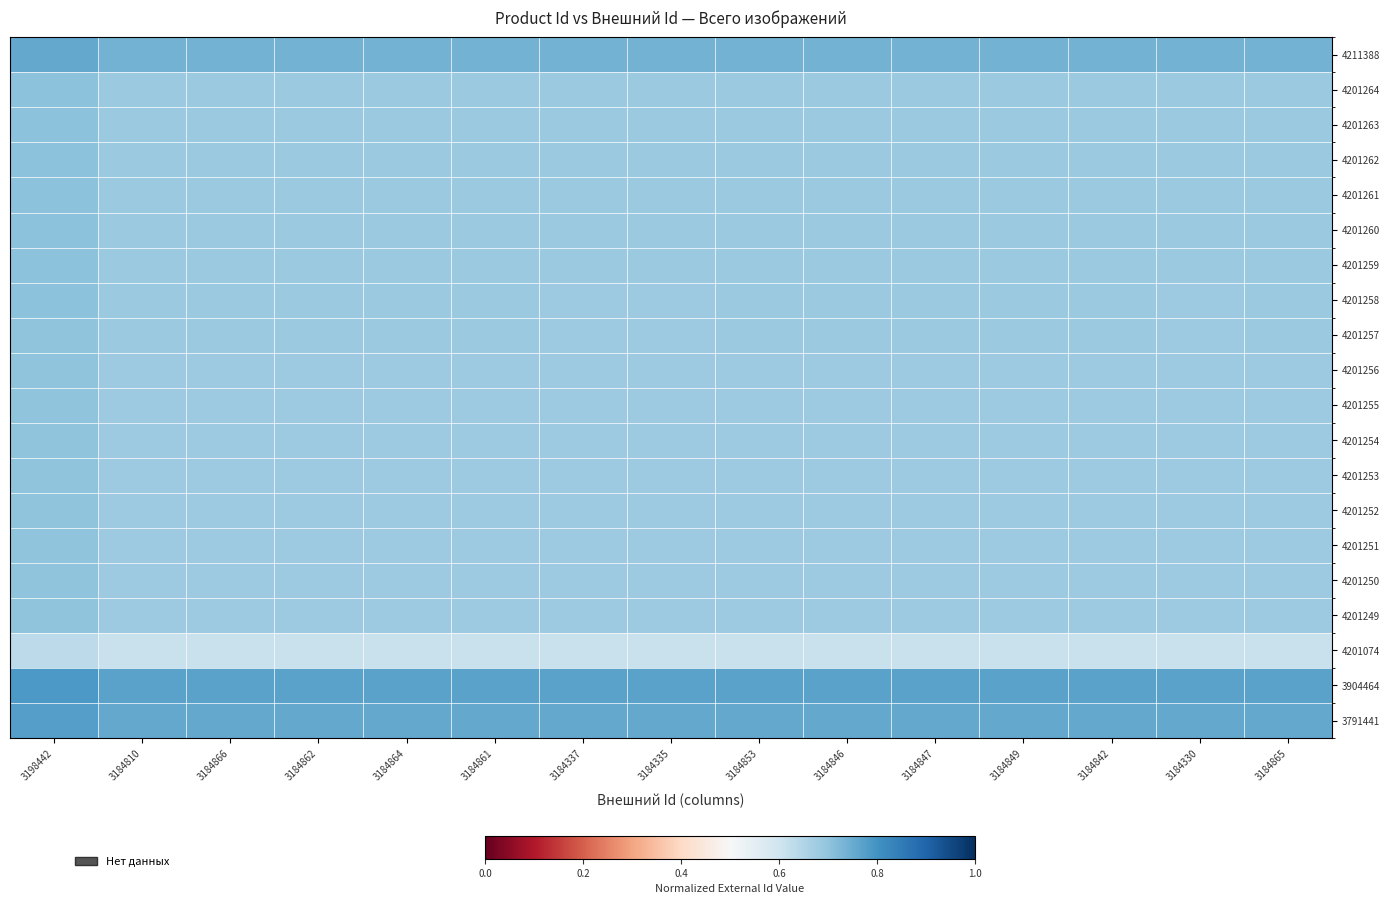

At 3184849, list the series in order from smallest to largest.

4201074, 4201249, 4201250, 4201251, 4201252, 4201253, 4201254, 4201255, 4201256, 4201257, 4201258, 4201259, 4201260, 4201261, 4201262, 4201263, 4201264, 4211388, 3791441, 3904464